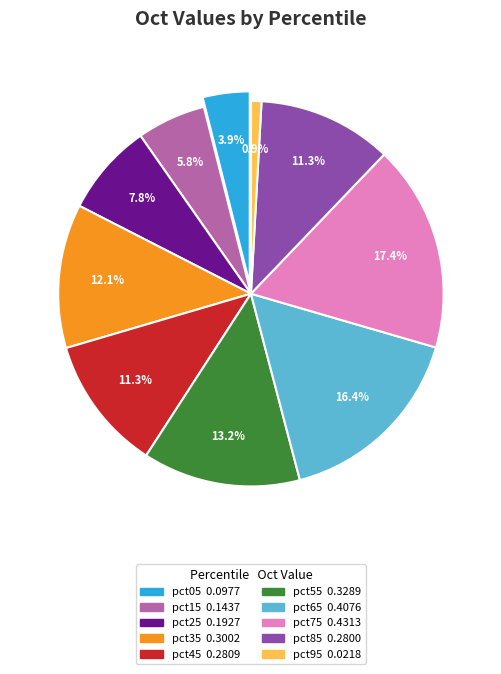

To the nearest percent, what is the average slice percentage?

10%